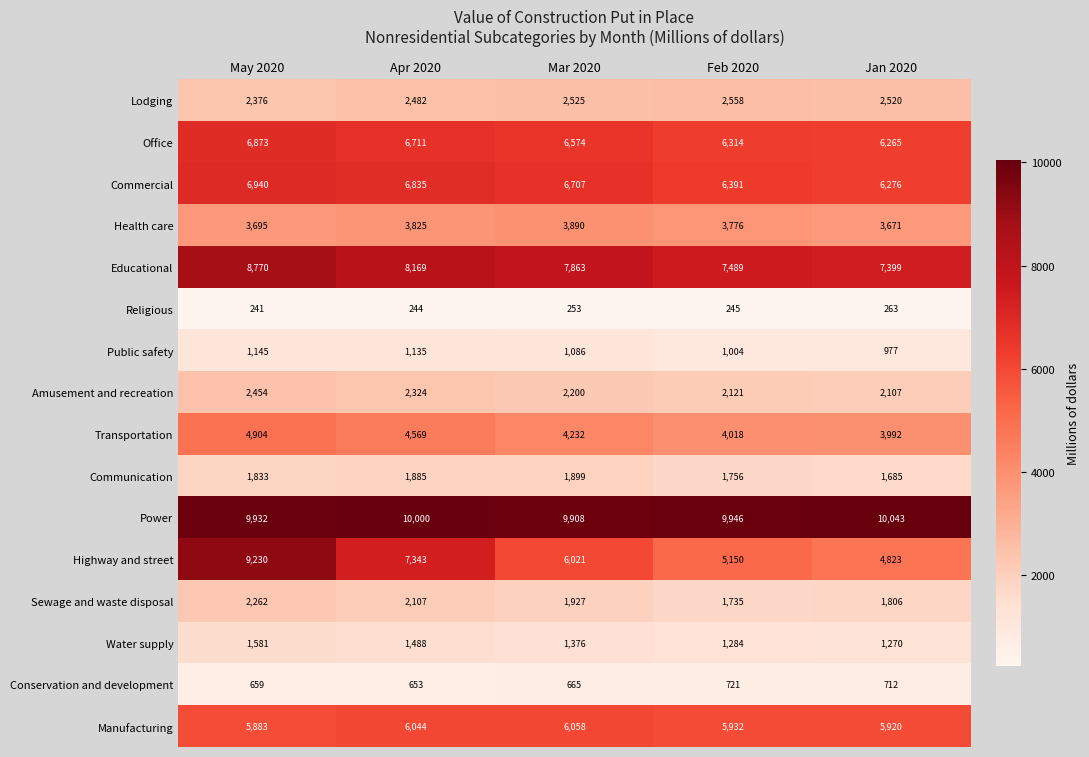

How many values in the Public safety series are below 1086?

2